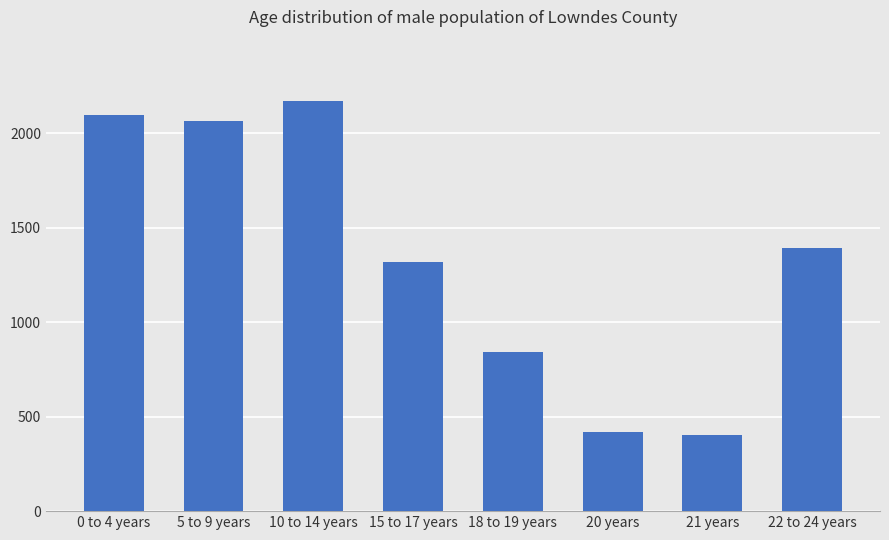

Where is the data nearest to the value 1286?

15 to 17 years